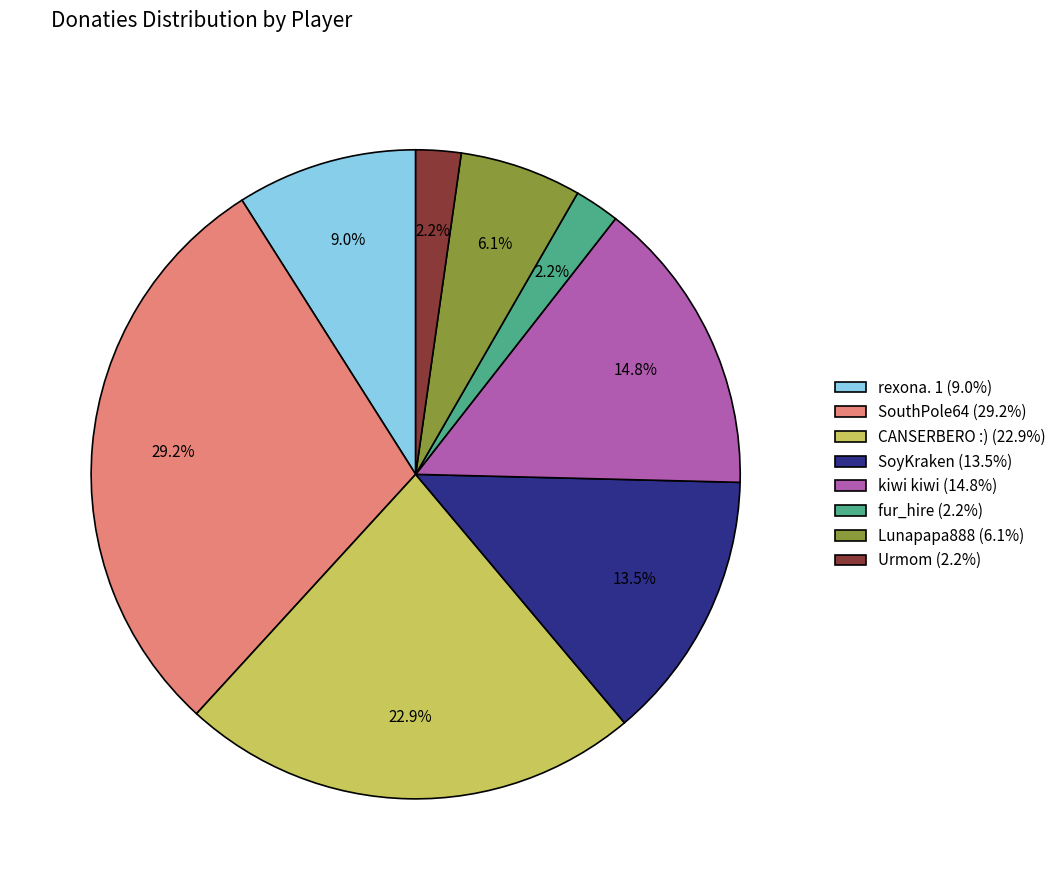

Approximately how many times larger is the value at fur_hire compared to SouthPole64?

0.1